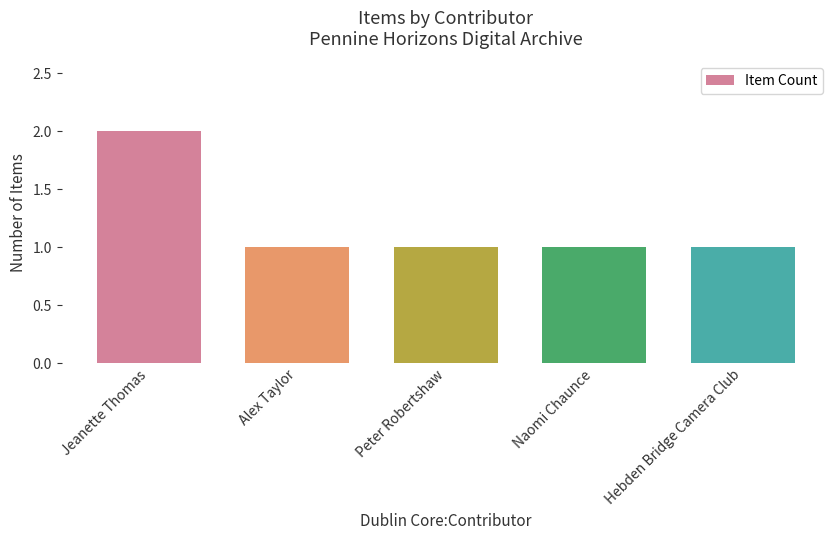

What is the approximate value at Hebden Bridge Camera Club?

1